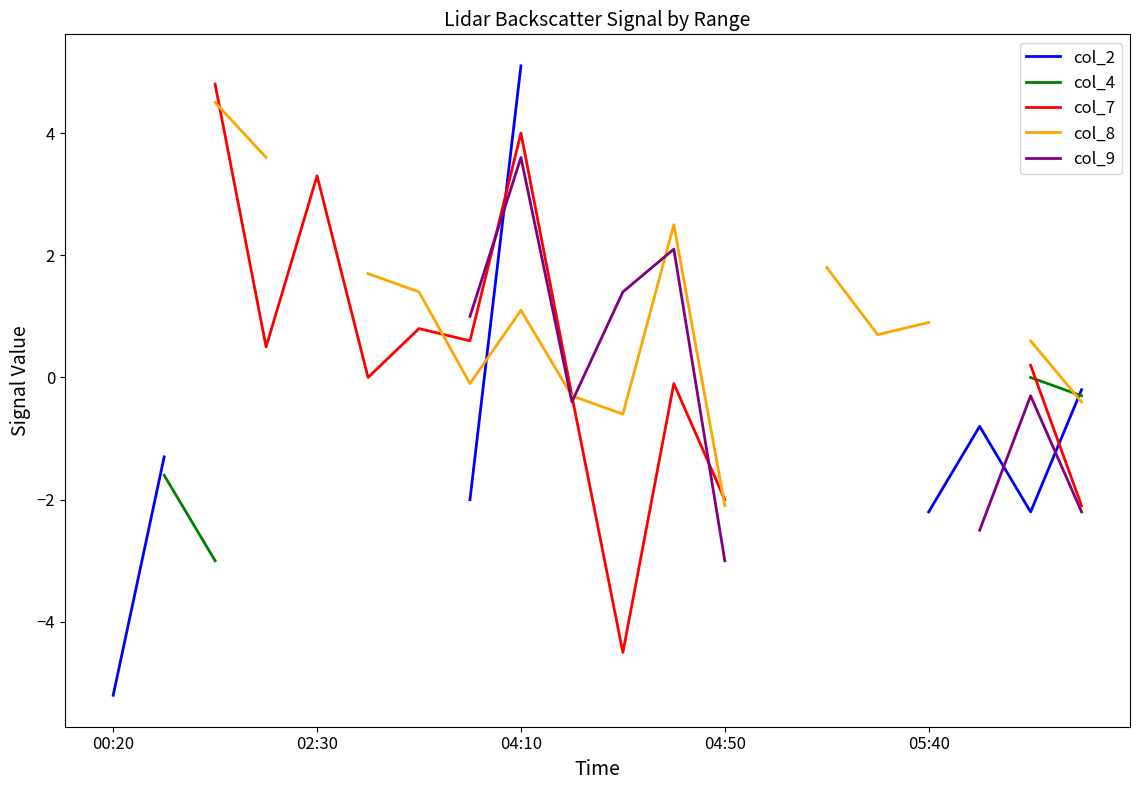

What are all the series names shown in the legend?

col_2, col_4, col_7, col_8, col_9